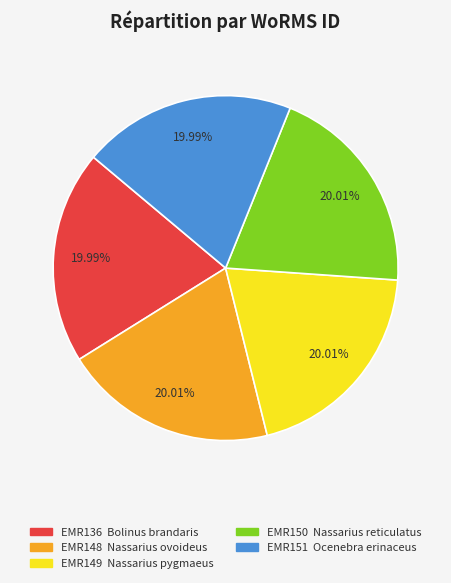

Does any single category account for the majority?

No